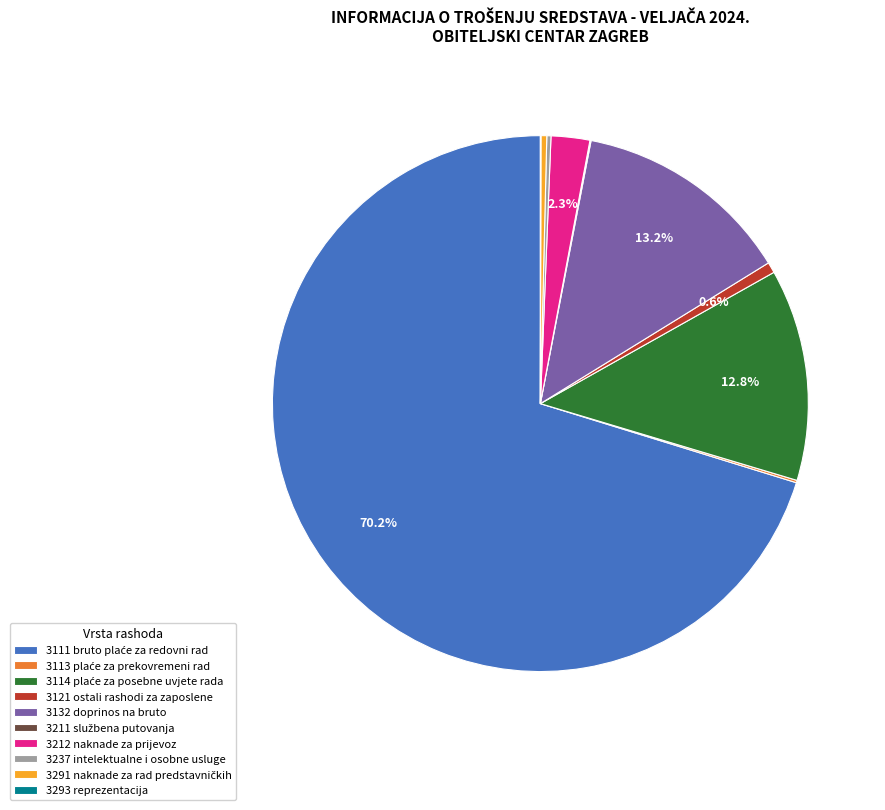

What percentage is NOT represented by 3212 naknade za prijevoz?

97.7%